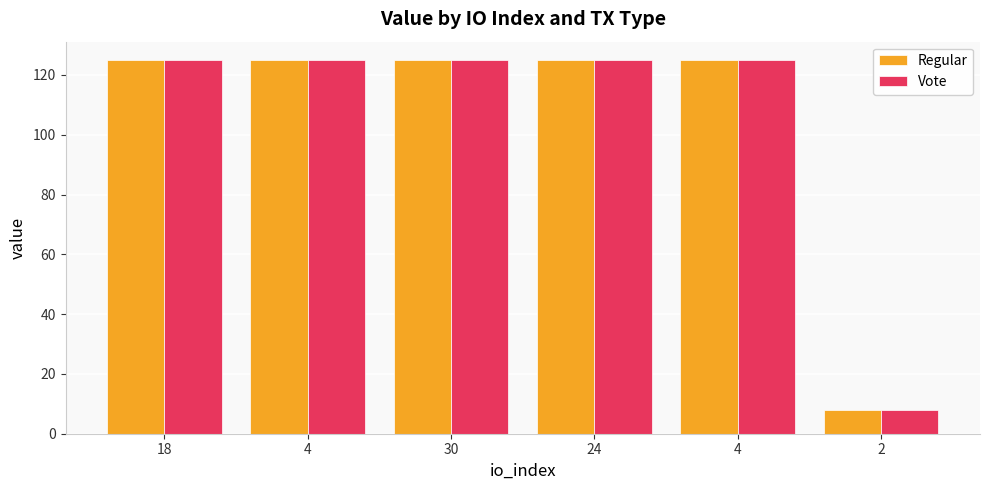

The Regular series shows 124.9 at 30. True or false?

True